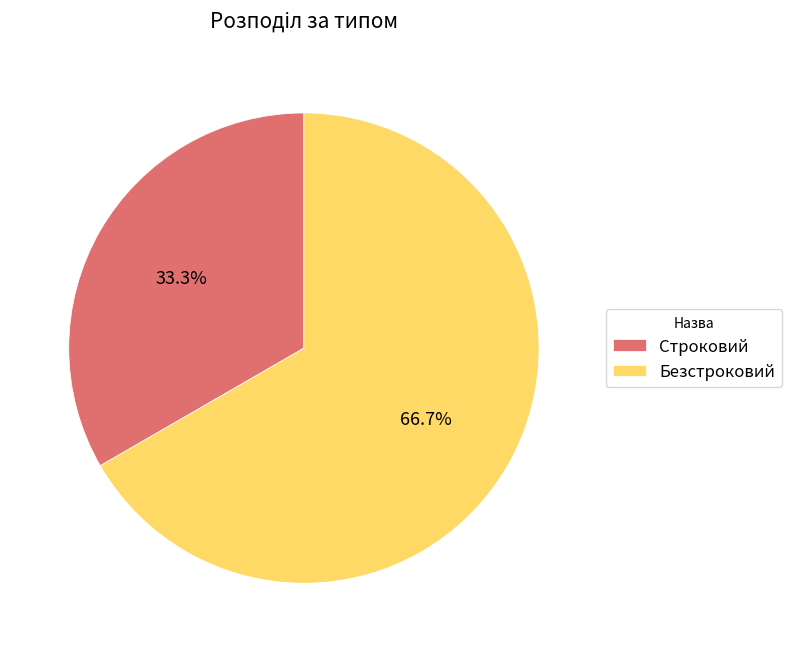

To the nearest percent, what is the difference between the Строковий and Безстроковий slice percentages?

33%